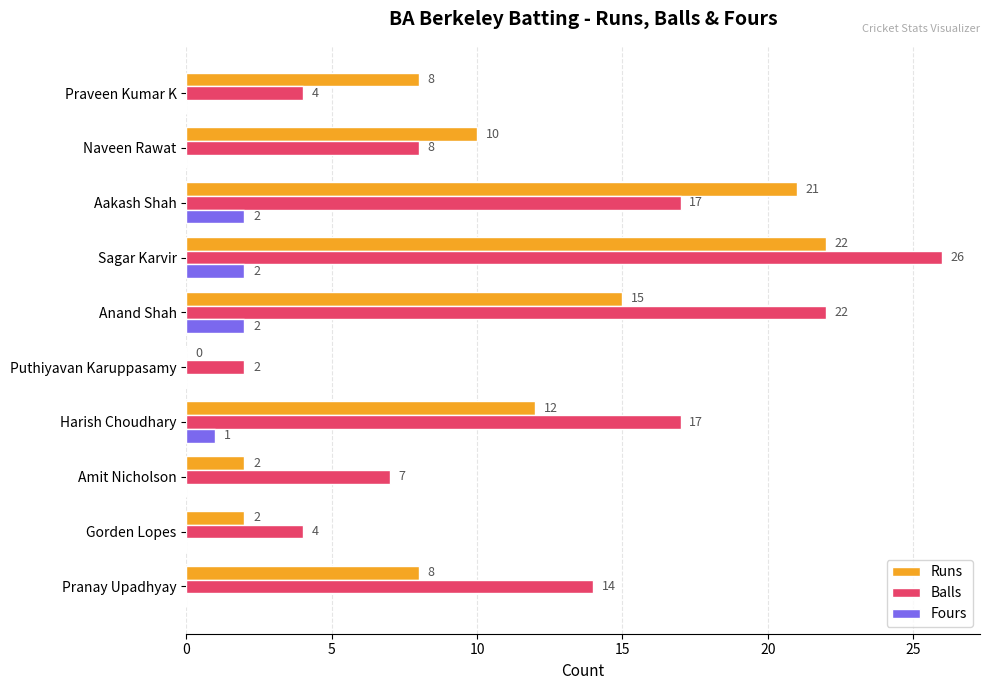

What is the sum of all Balls values?

121